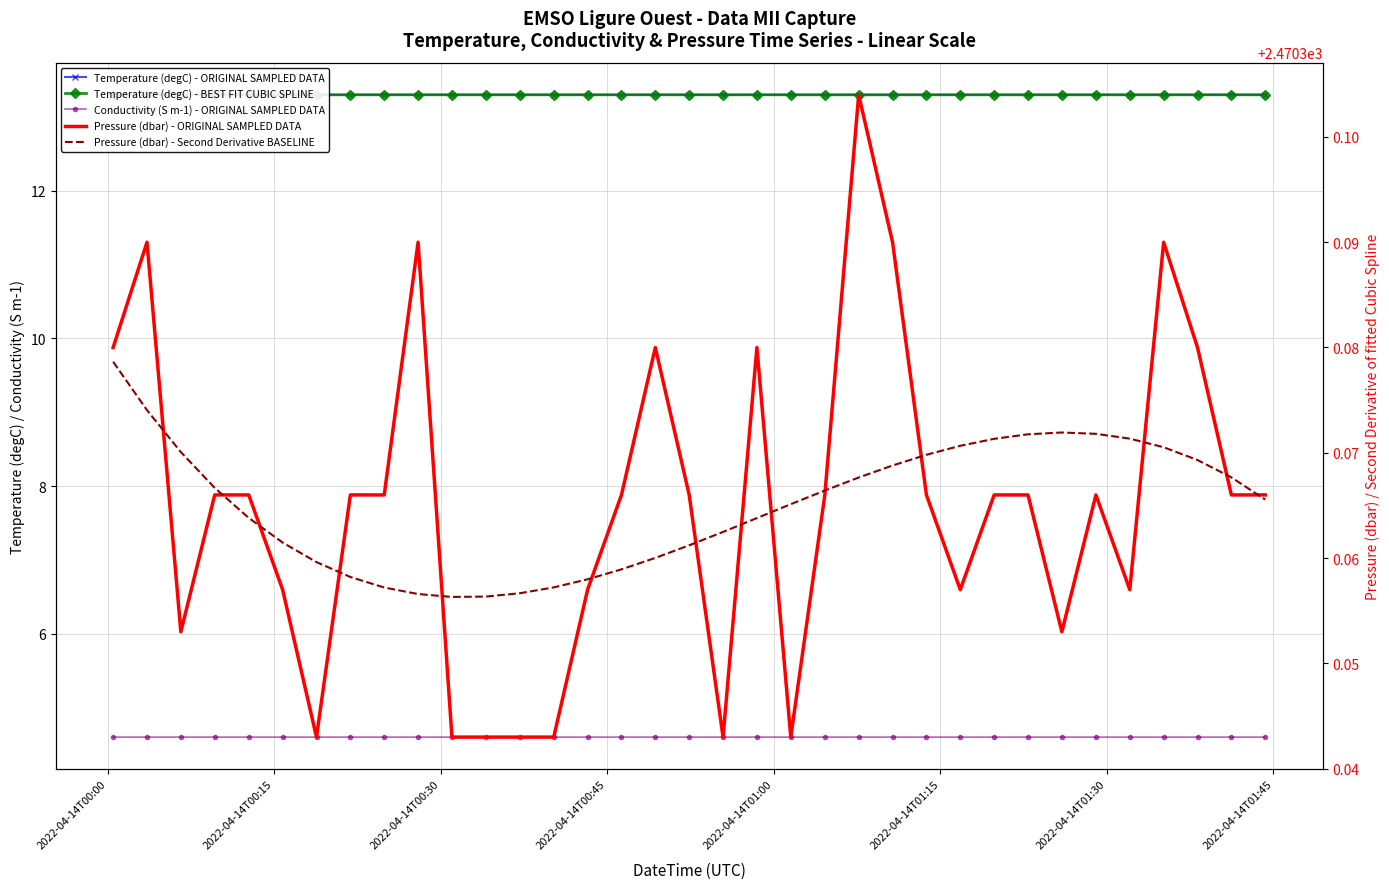

Count the Pressure (dbar) - Second Derivative BASELINE values in the range 2470 to 2471.

35